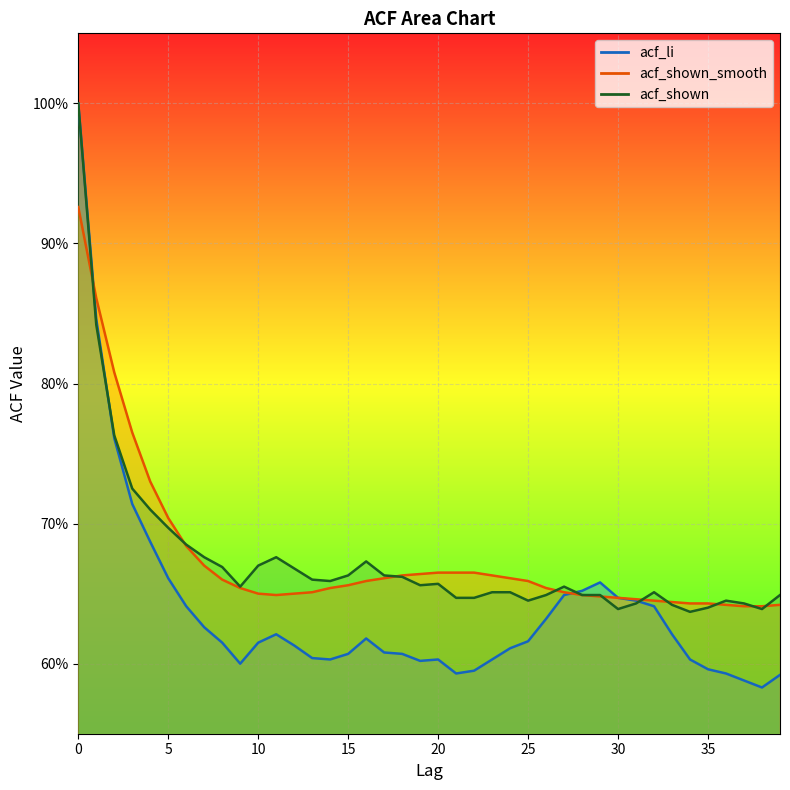

Between 2 and 36, which is larger?

2